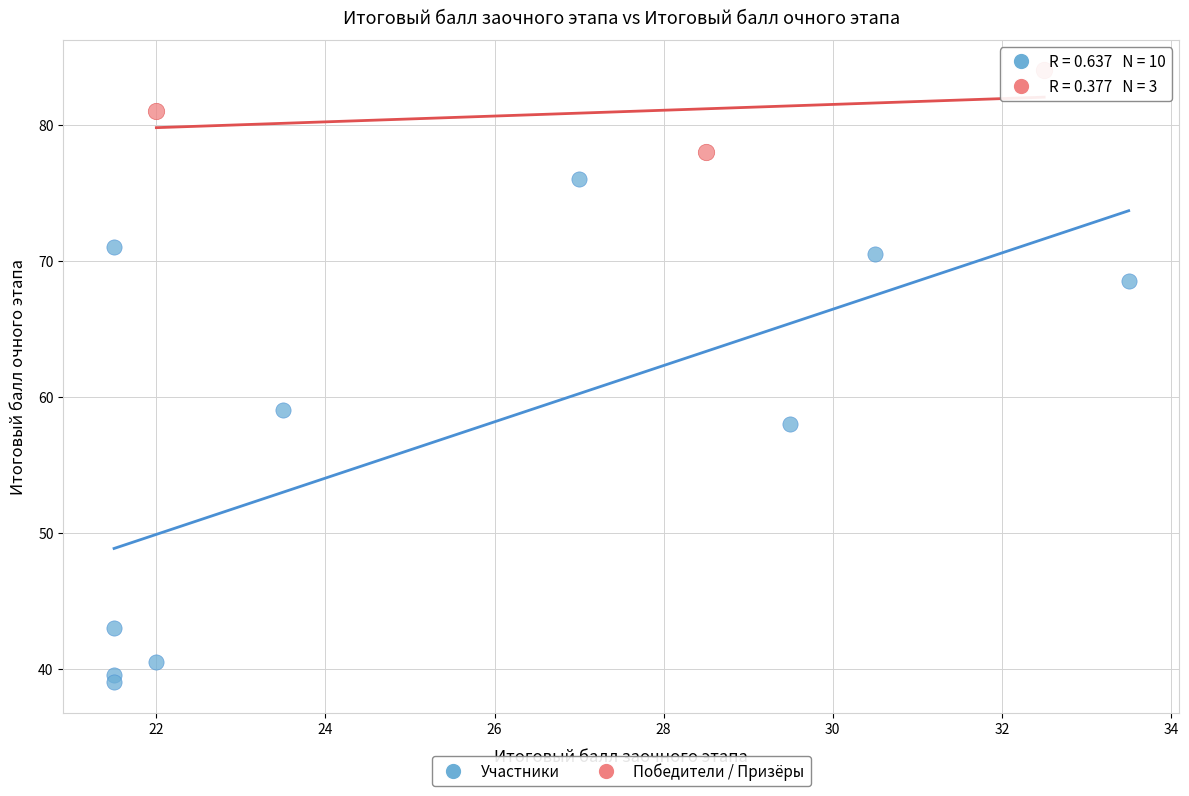

Which series reaches the minimum Y coordinate?

Участники